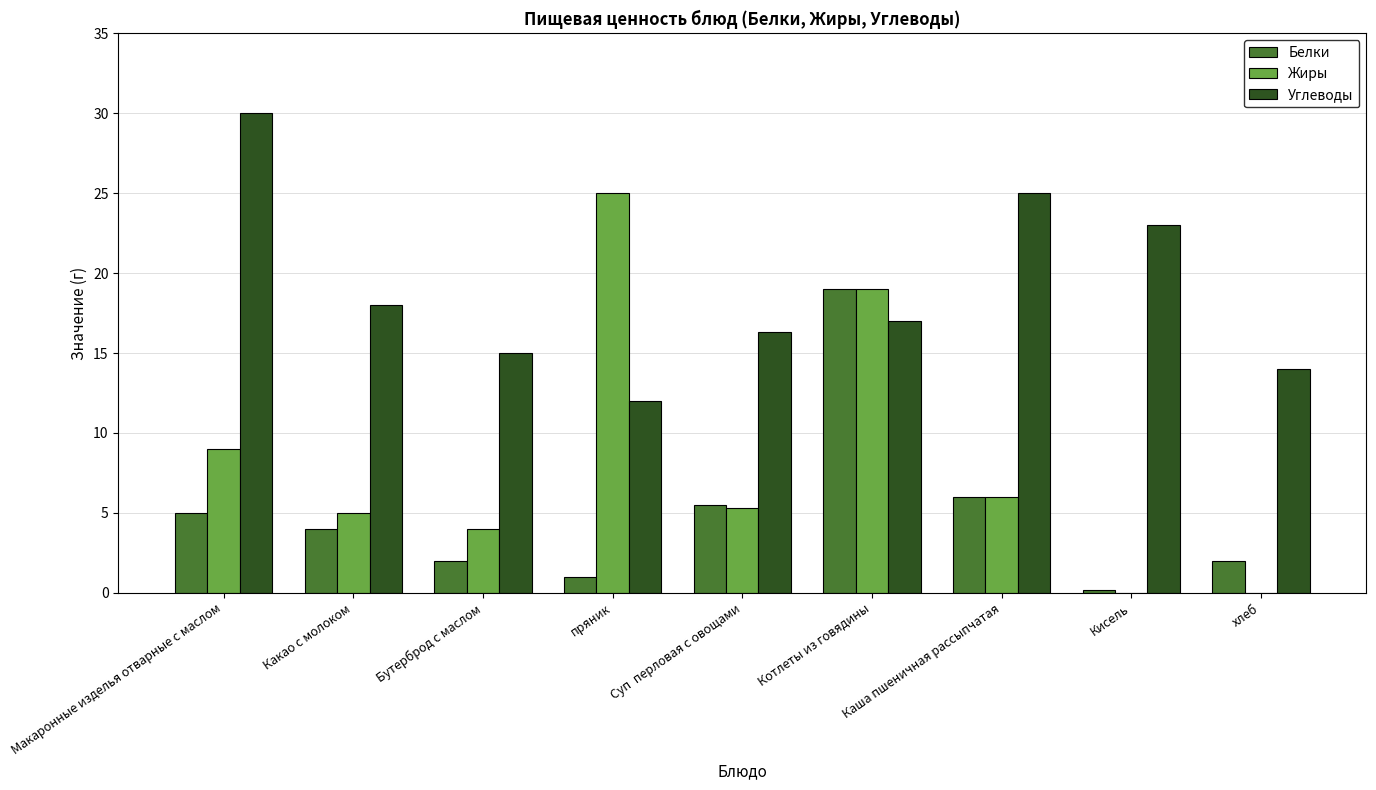

What is the sum of the Жиры values at Суп  перловая с овощами and Котлеты из говядины?

24.3